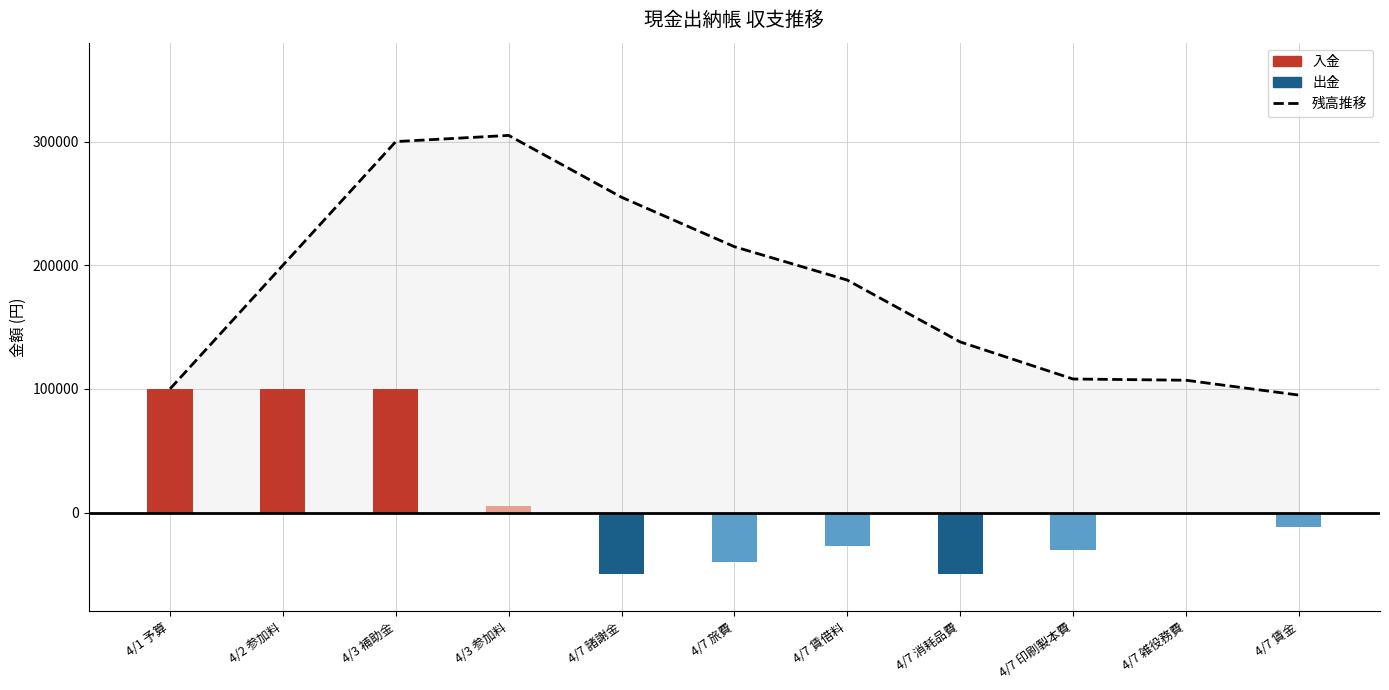

Reading left to right, extract all data points from this chart.

100000	200000	300000	305000	255000	215000	188000	138000	108000	107000	95000